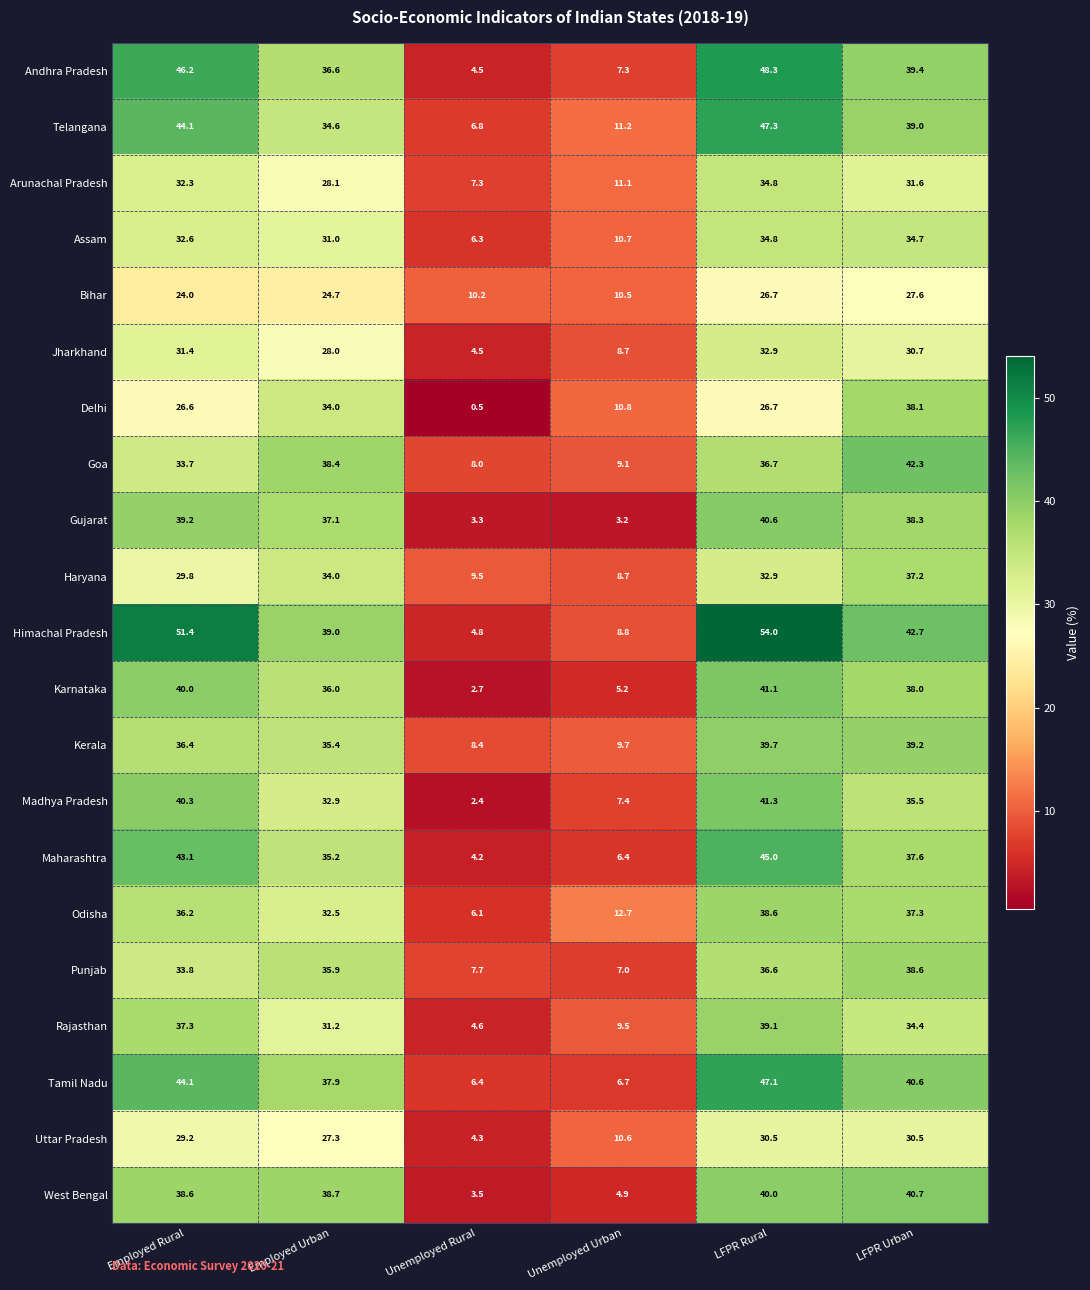

Which series has the largest total across all categories?

Himachal Pradesh